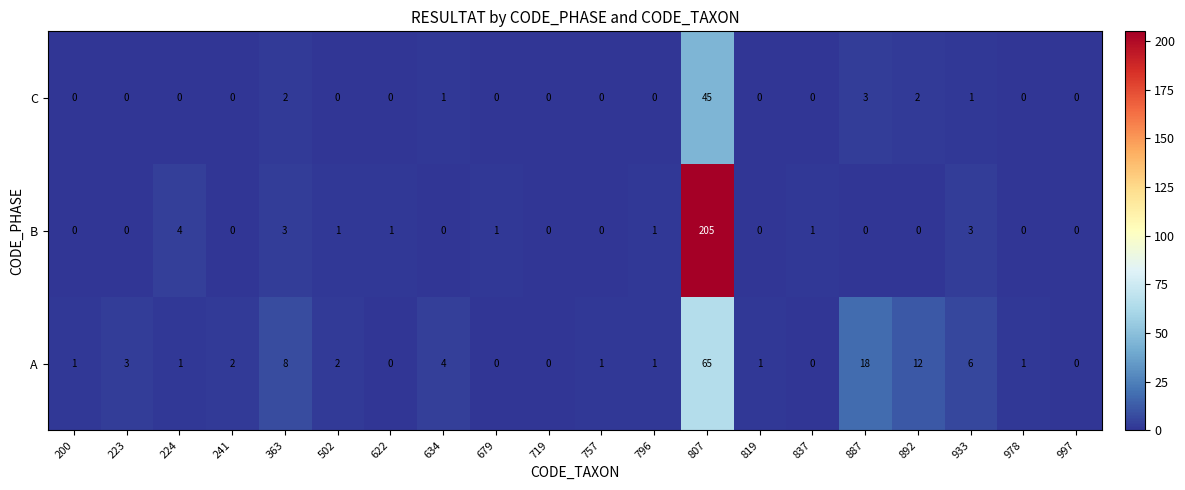

Which series has the widest spread of values?

B